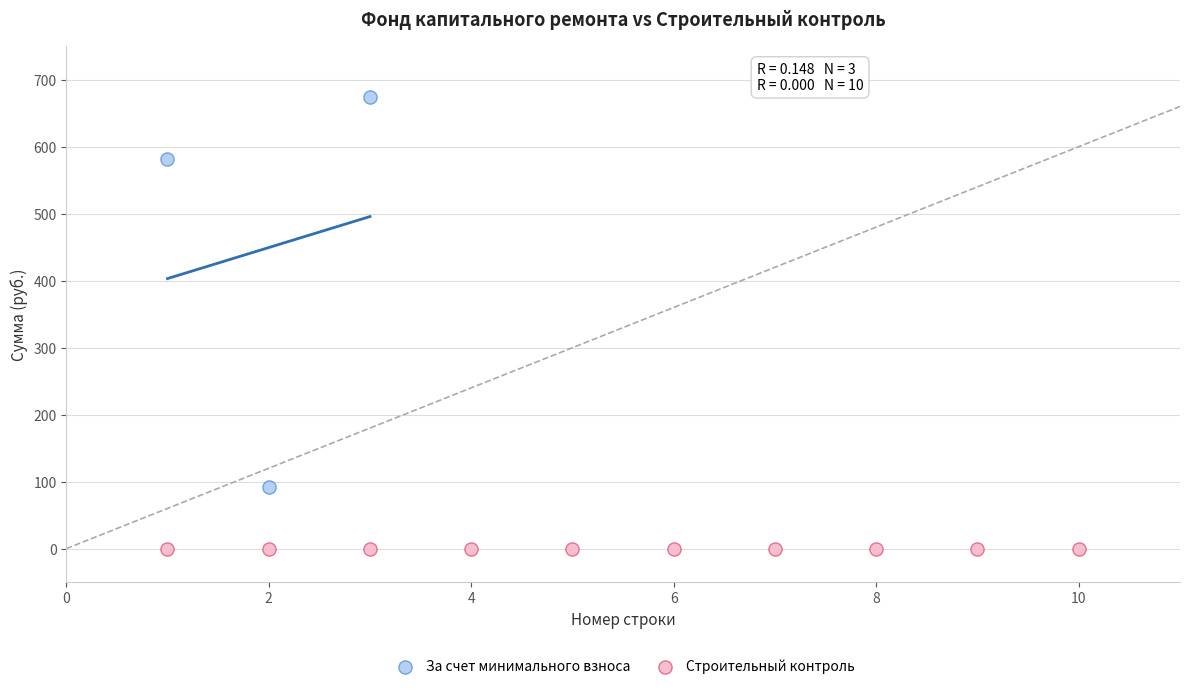

Which series reaches the maximum Y coordinate?

За счет минимального взноса